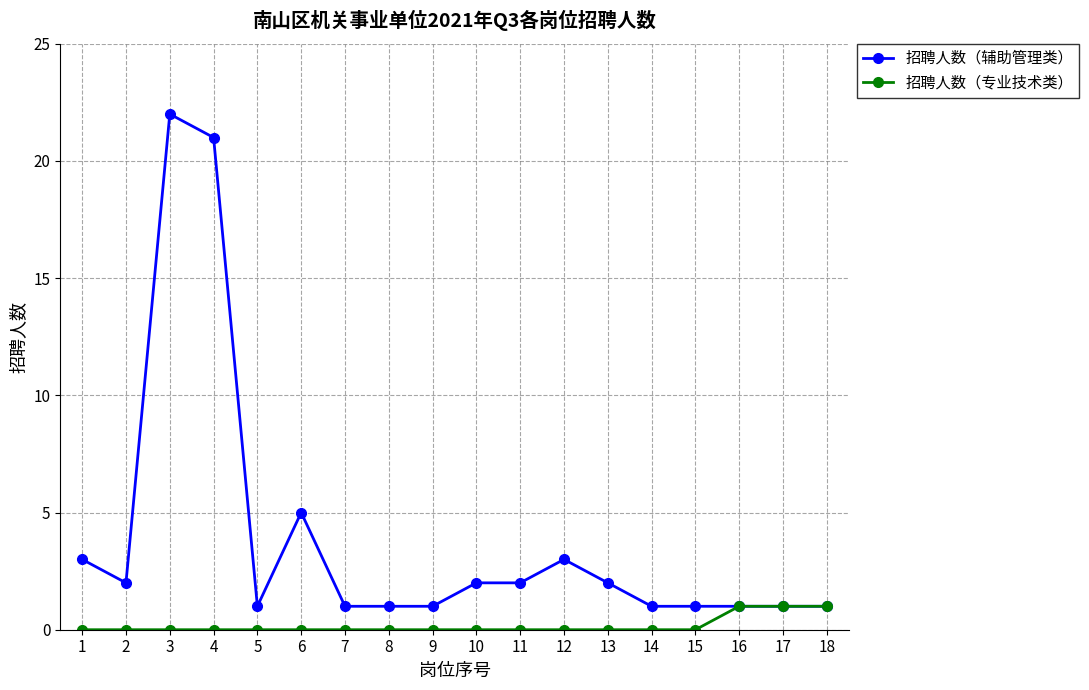

List the series in order of their overall mean, lowest first.

招聘人数（专业技术类）, 招聘人数（辅助管理类）